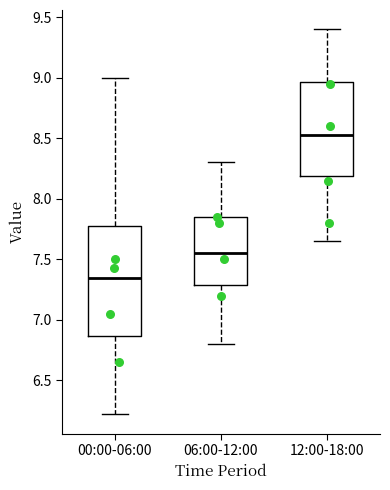

Reading left to right, transcribe this box plot: for each box, give where its median line is, the range the box spans, and where its two whiskers end, as read against the y-axis. The values are not printed on the chart, so give them approximately, as read against the axis.

00:00-06:00: median 7.35, box 6.85 to 7.75, whiskers 6.20 to 9.00
06:00-12:00: median 7.55, box 7.30 to 7.85, whiskers 6.80 to 8.30
12:00-18:00: median 8.55, box 8.20 to 8.95, whiskers 7.65 to 9.40